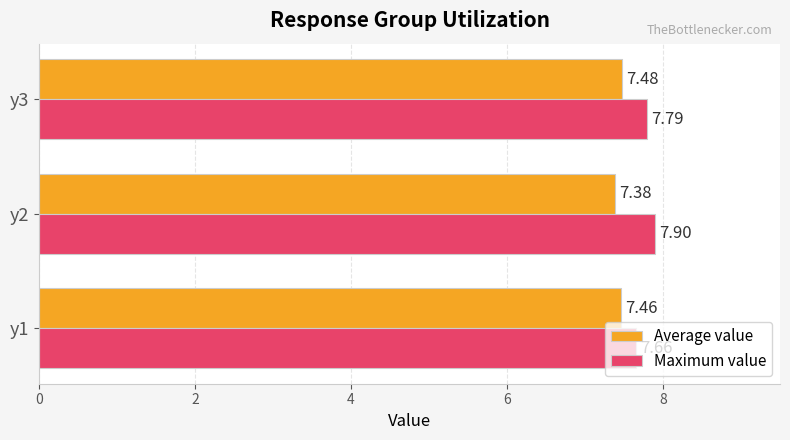

At which category is the sum across all series the highest?

y2